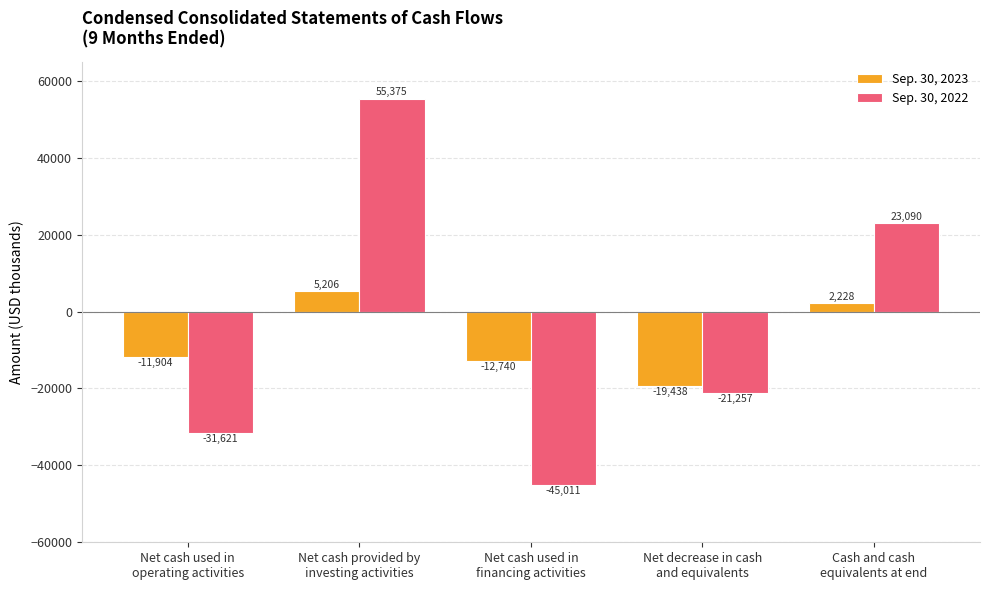

Rank the series by their maximum value, from lowest to highest.

Sep. 30, 2023, Sep. 30, 2022